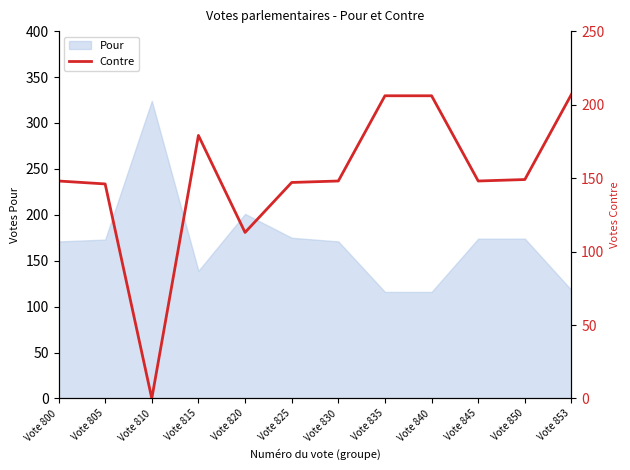

How many positive values are there?

11